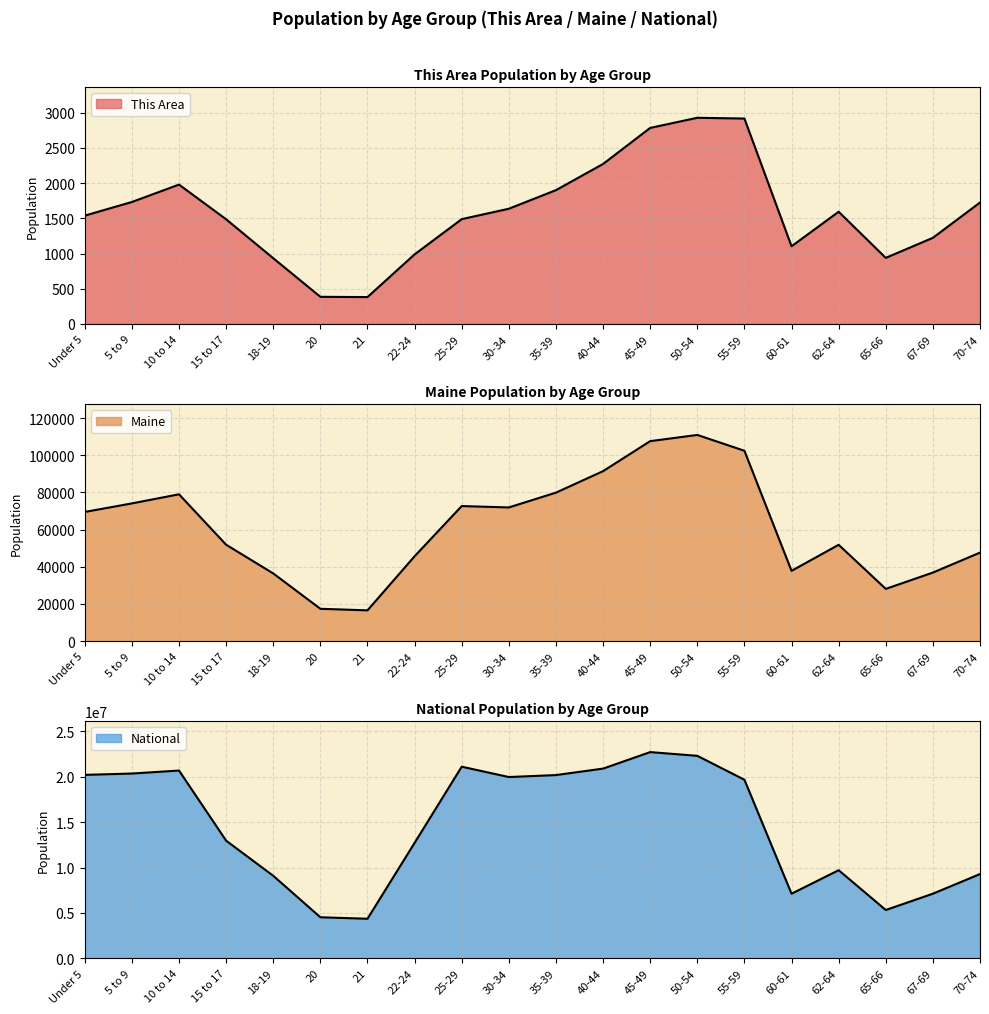

How many distinct data groups are displayed?

3